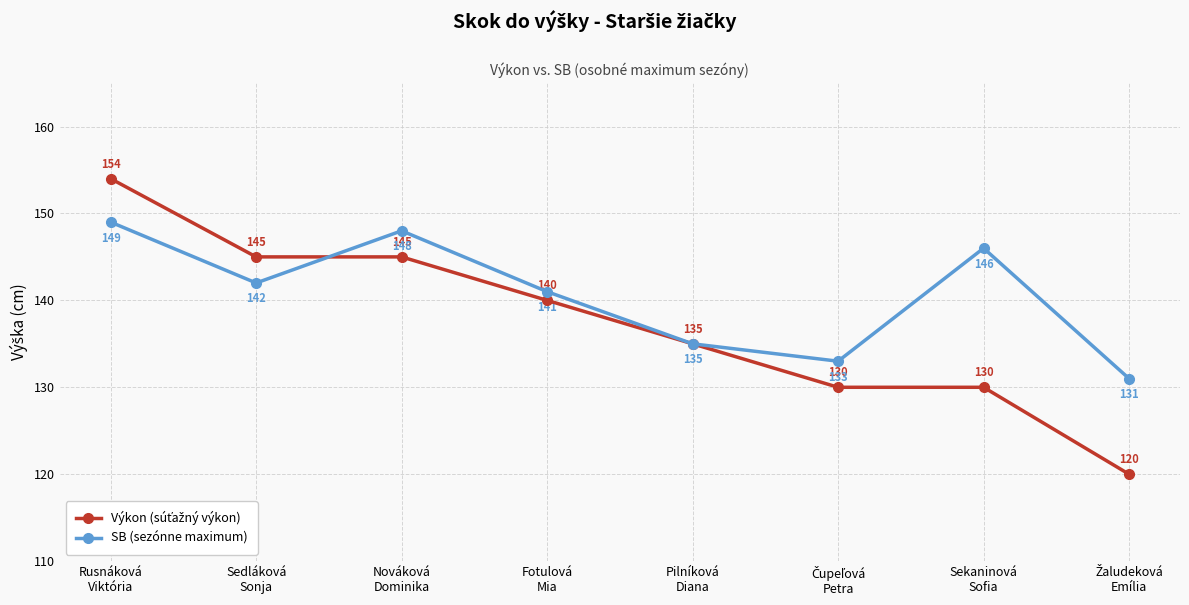

What is the greatest value displayed?

154